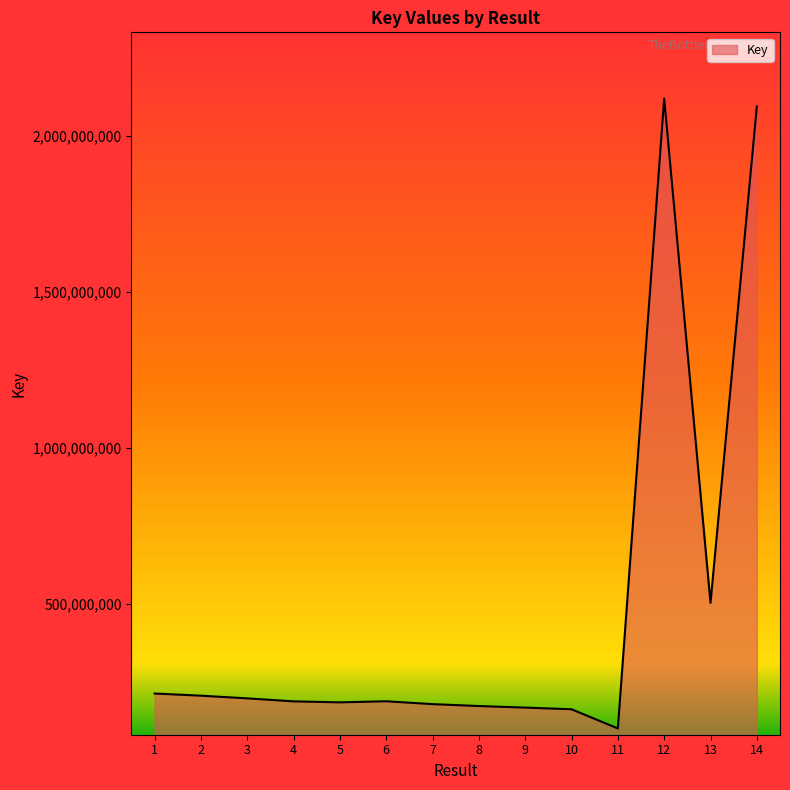

What value does the data have at 13, to the nearest 10?

503053580